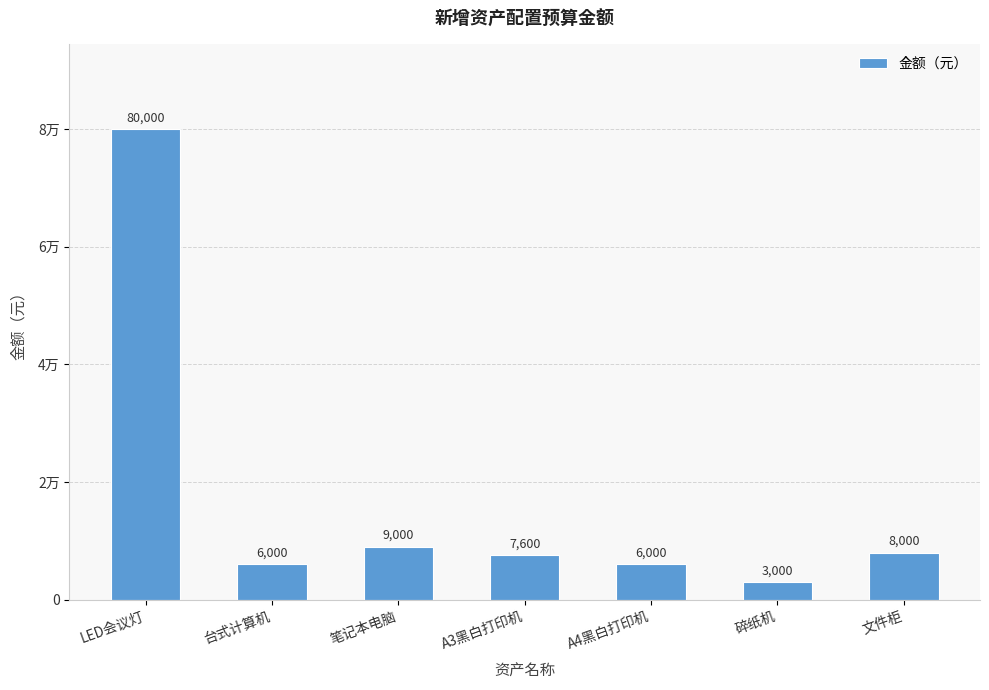

Where is the data nearest to the value 41500?

笔记本电脑